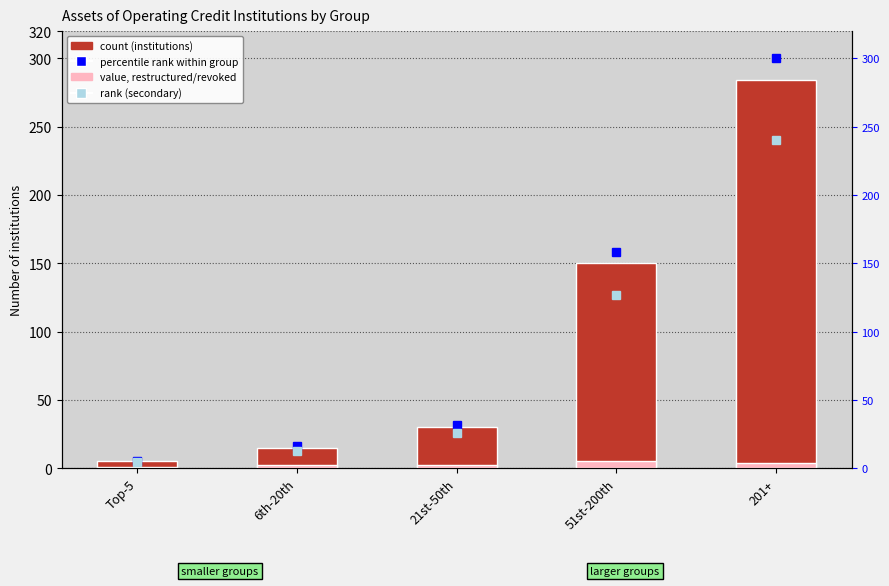

Reading right to left, transcribe all the data shown in this chart.

Number of credit institutions: 201+=284.0	51st-200th=150.0	21st-50th=30.0	6th-20th=15.0	Top-5=5.0
restructured / revoked: 201+=4.0	51st-200th=5.0	21st-50th=2.0	6th-20th=2.0	Top-5=1.0
percentile rank within group: 201+=300.0	51st-200th=158.5	21st-50th=31.7	6th-20th=15.8	Top-5=5.3
rank (secondary): 201+=240.0	51st-200th=126.8	21st-50th=25.4	6th-20th=12.7	Top-5=4.2